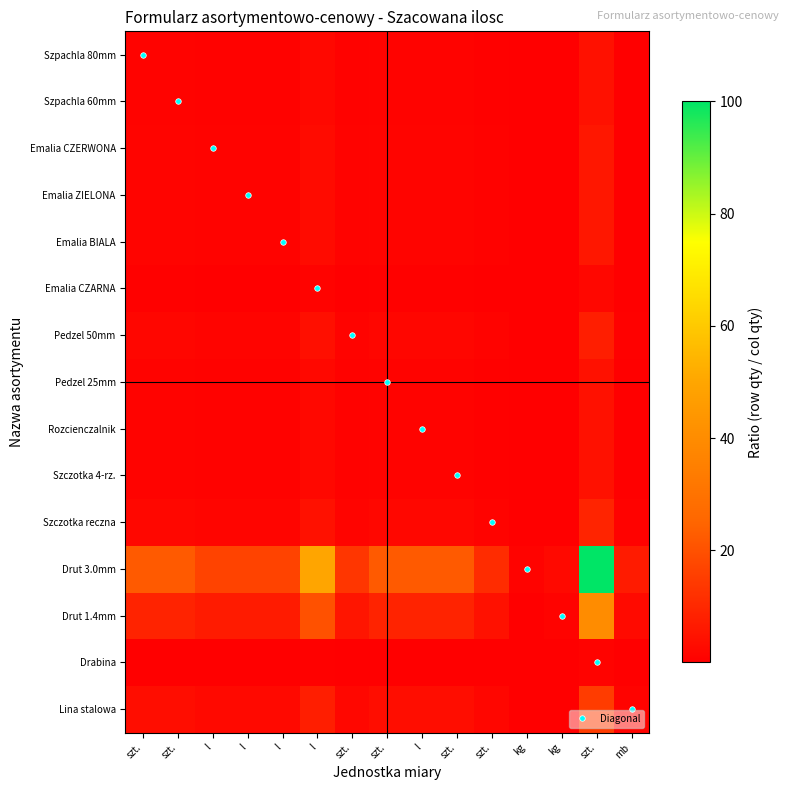

What is the greatest value displayed?

100.0